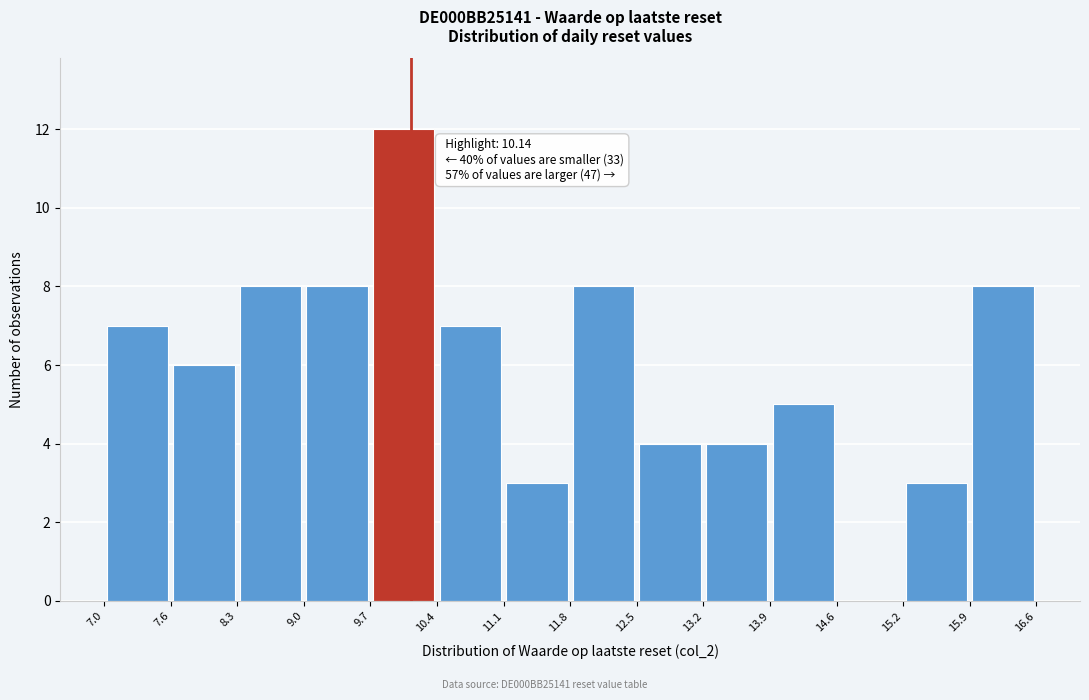

Which range on the x-axis has the tallest bar?

9.7 to 10.4